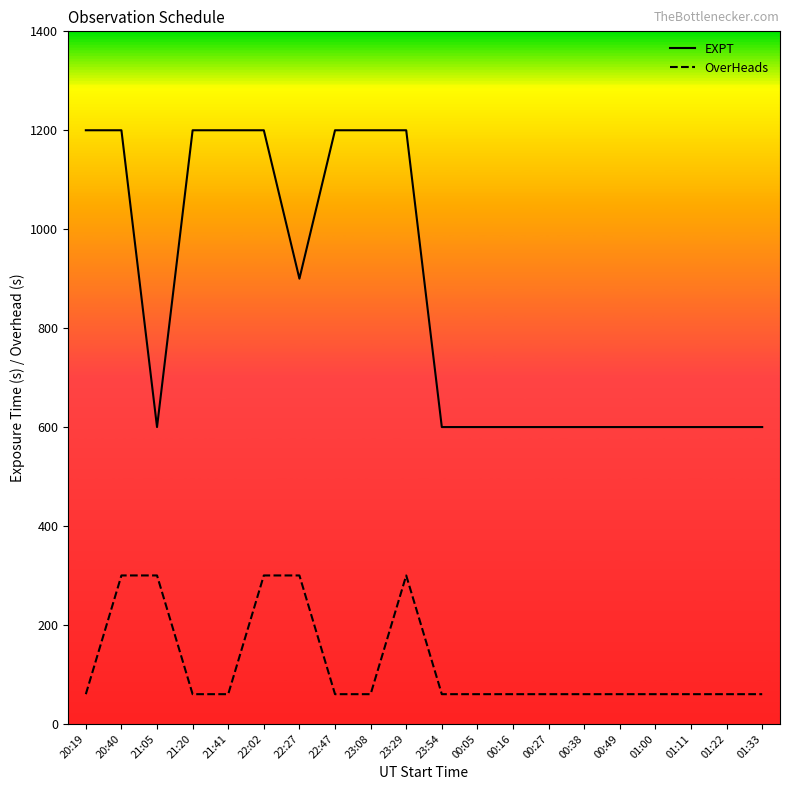

True or false: OverHeads and EXPT intersect in this chart.

False